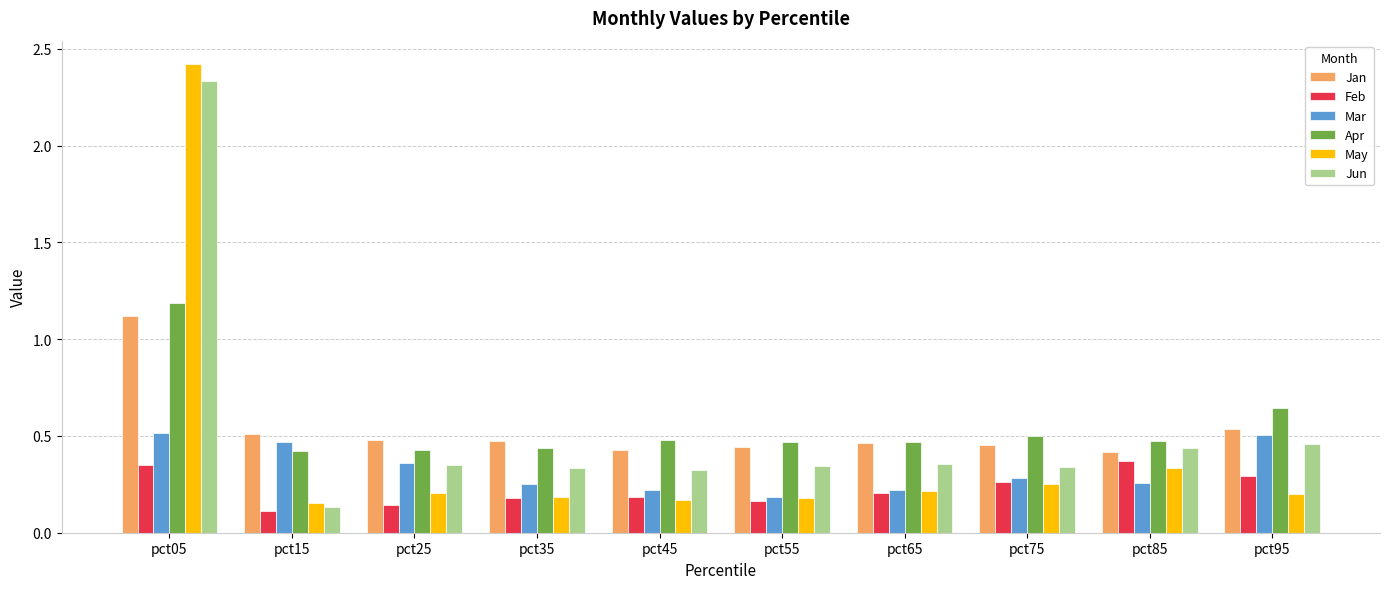

Which category has the lowest value across all series?

pct15